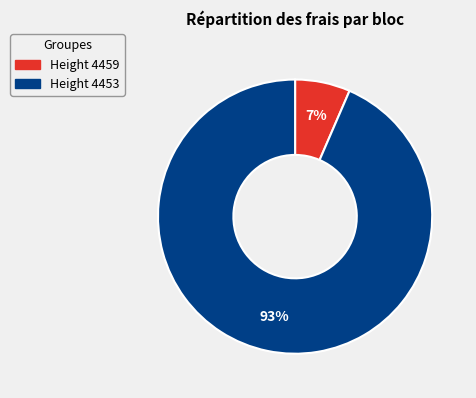

Does any single category account for the majority?

Yes